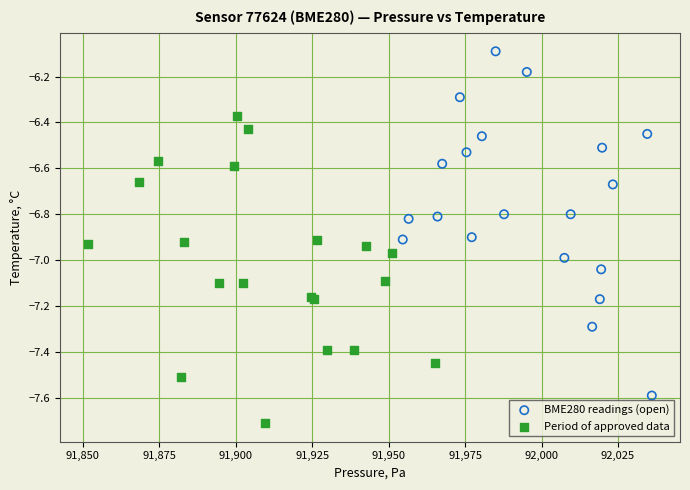

Which series reaches the minimum Y coordinate?

Period of approved data